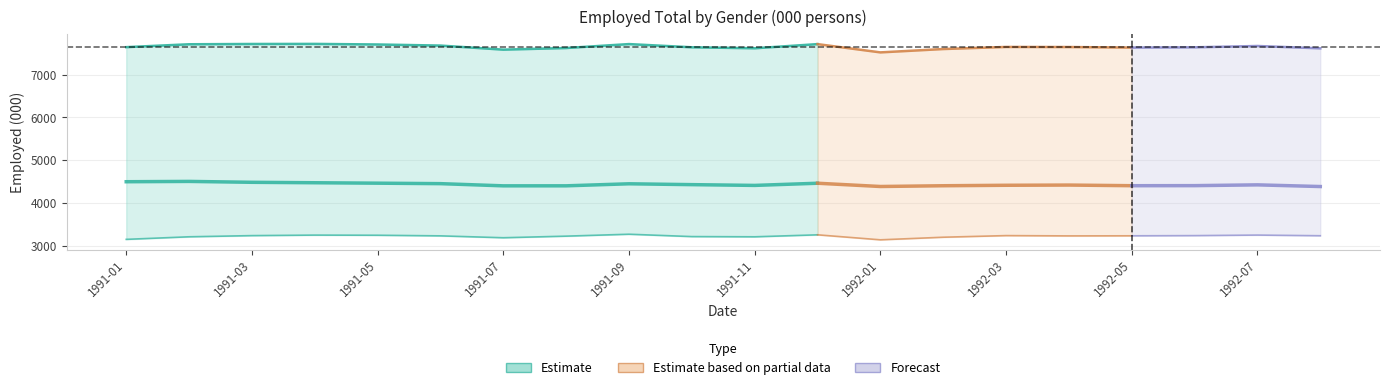

The Females series shows 5746.2 at 1991-09. True or false?

False